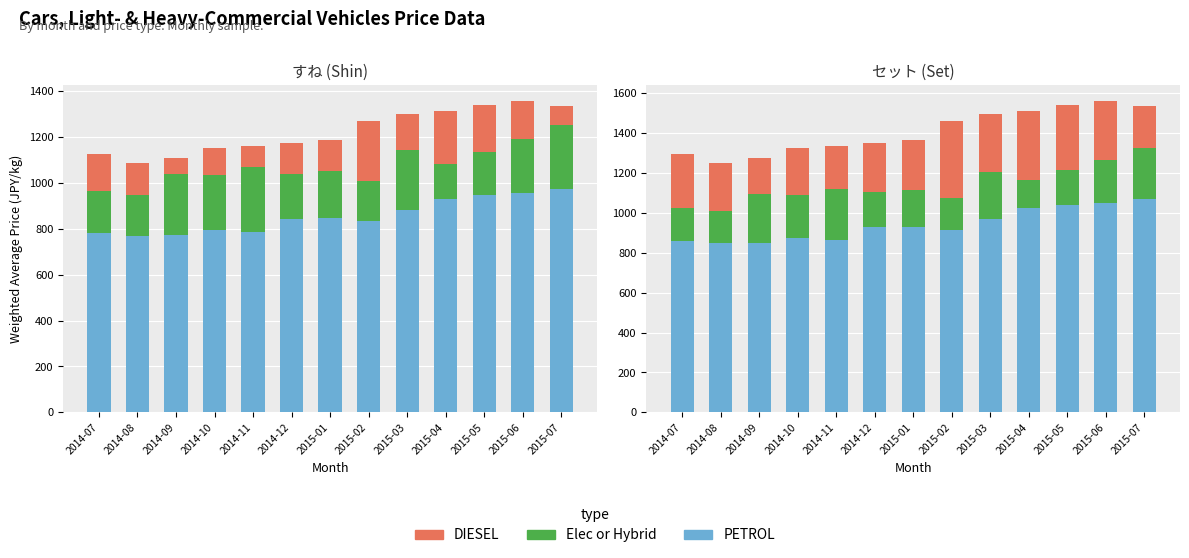

Which series has the widest spread of values?

DIESEL